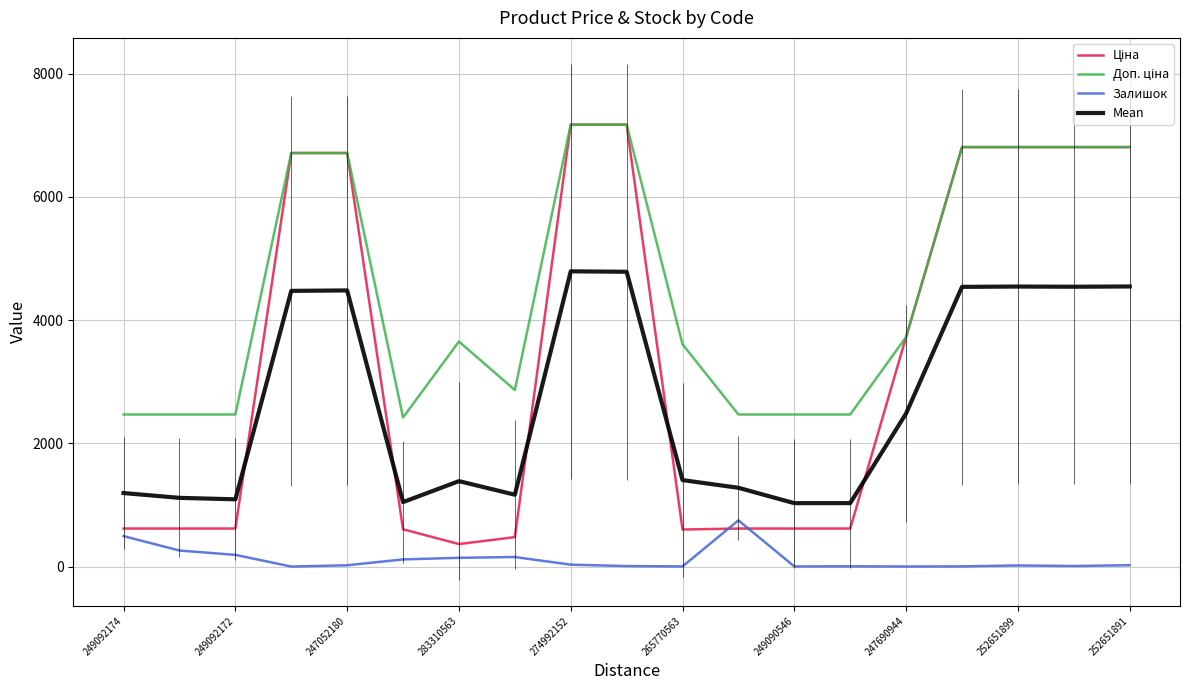

True or false: Залишок and Mean cross at least once.

False